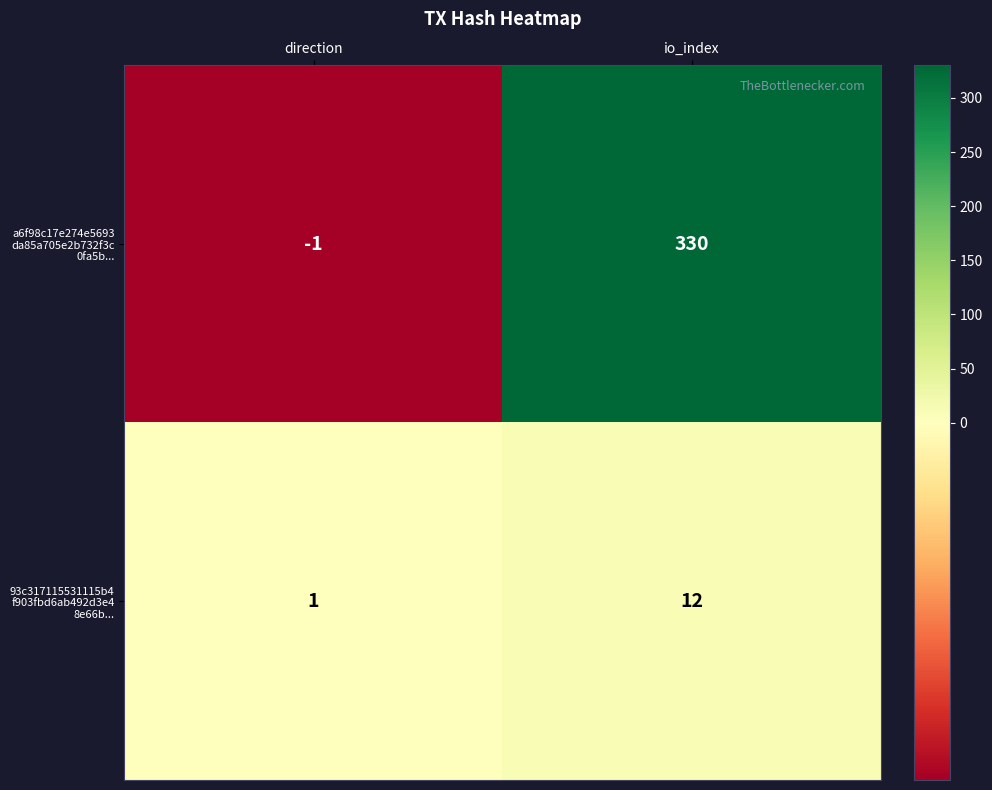

At which category does the chart reach its minimum across all series?

direction